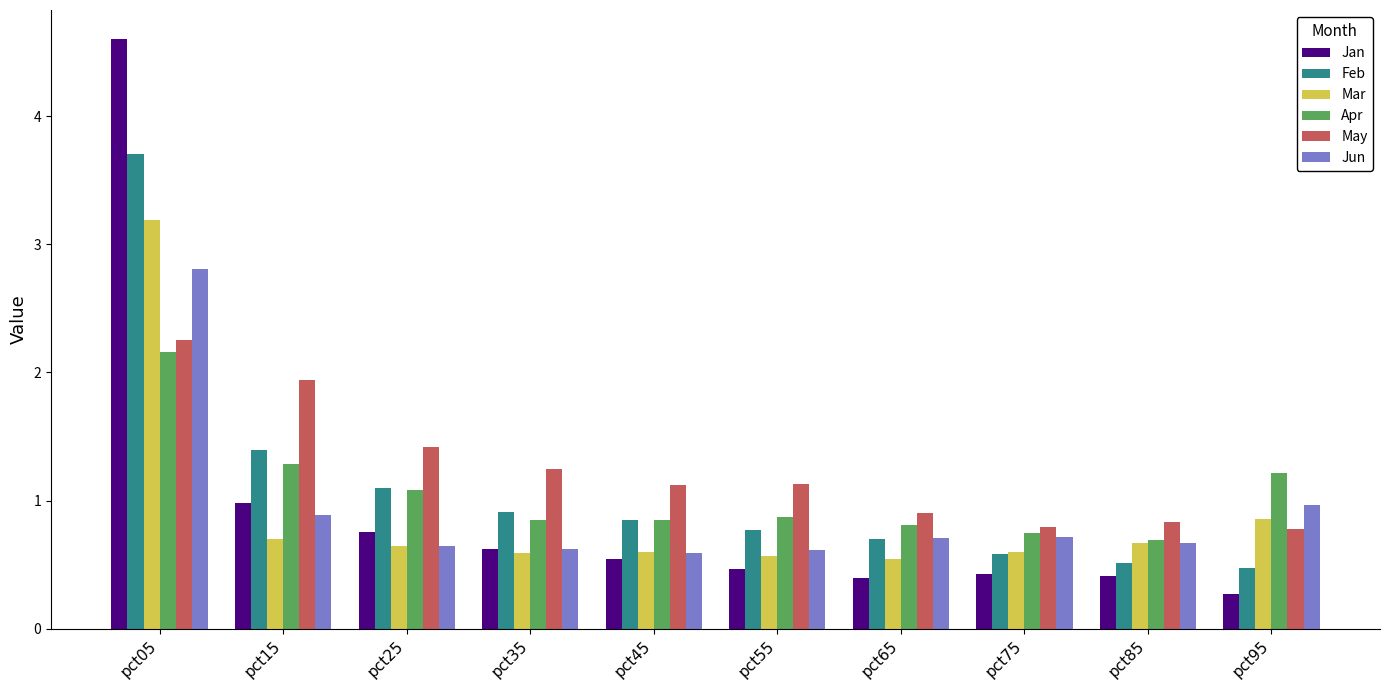

At which category is the sum across all series the highest?

pct05